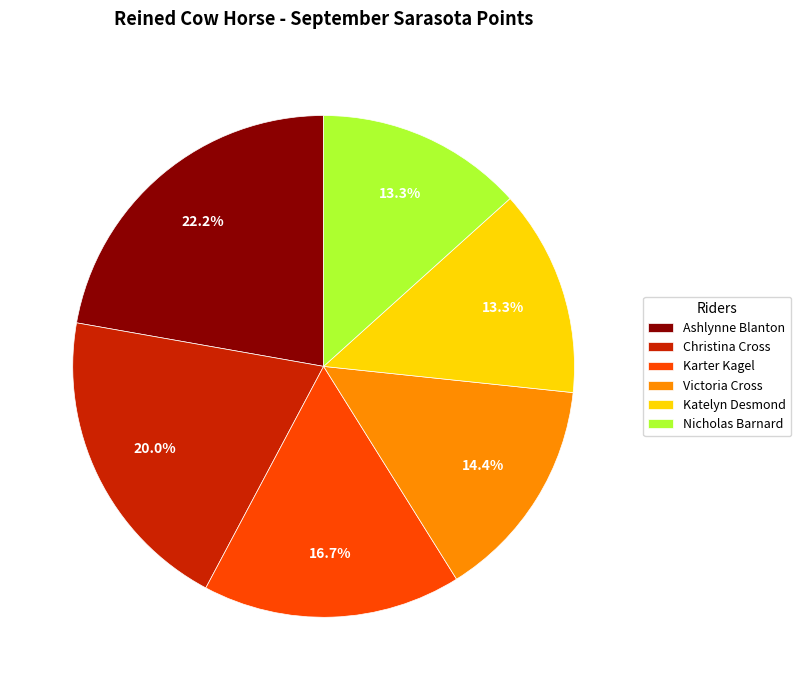

The Katelyn Desmond slice represents 8% of the pie. True or false?

False